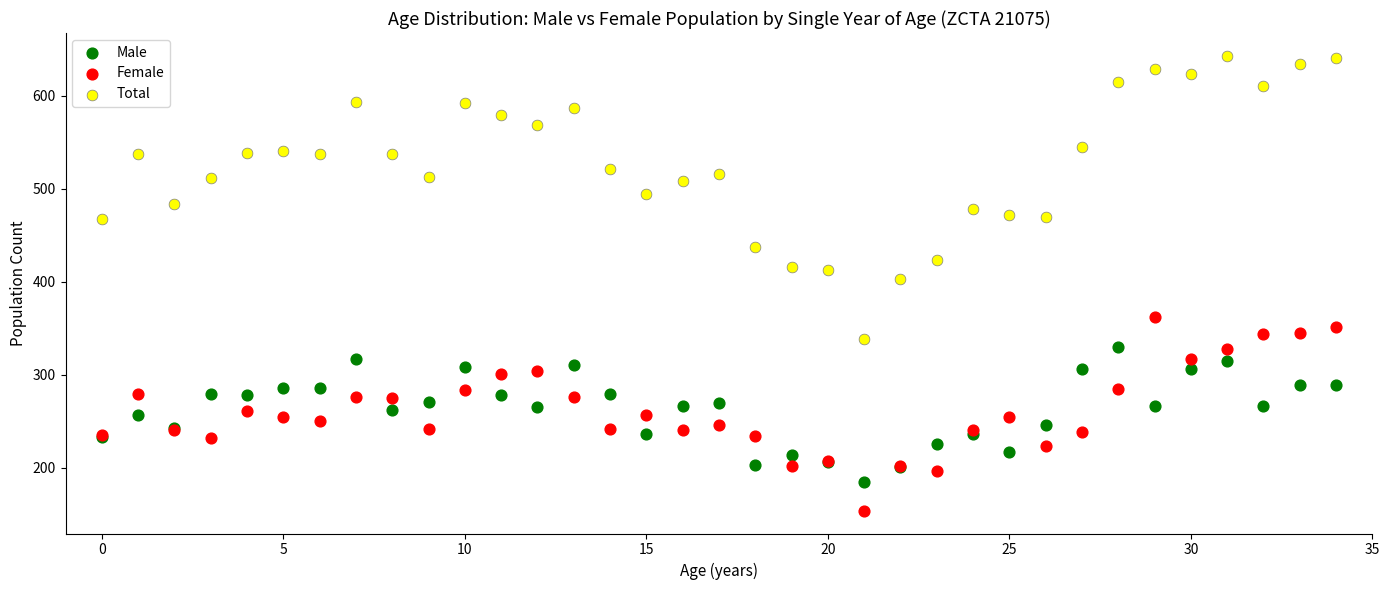

Which series contains the lowest Y value?

Female